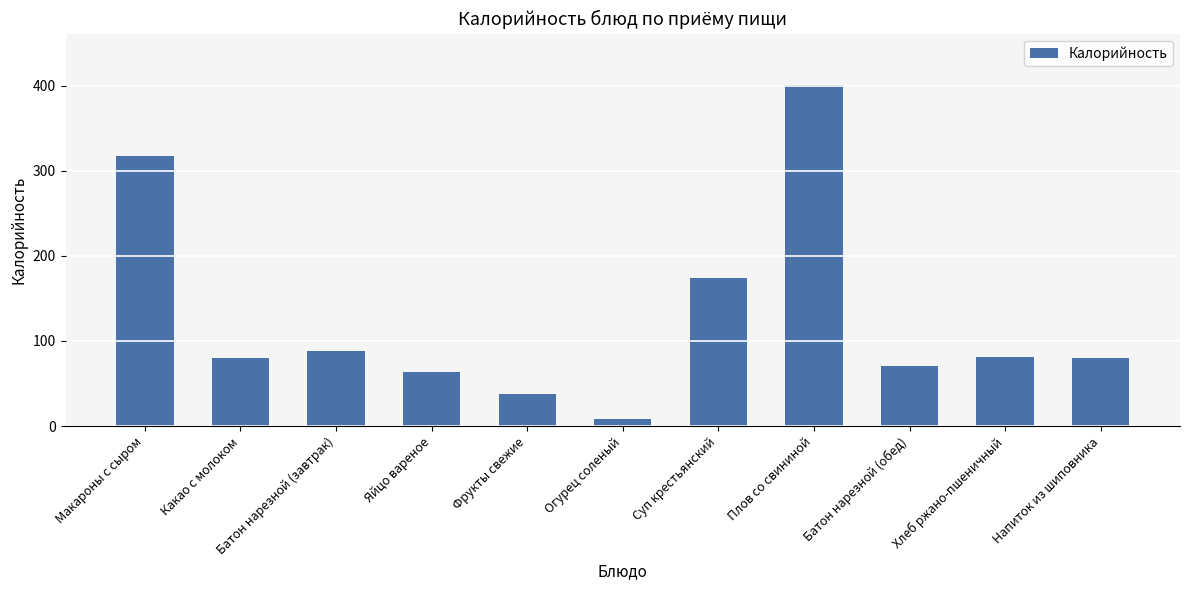

What is the label of the 8th bar from the right?

Яйцо вареное